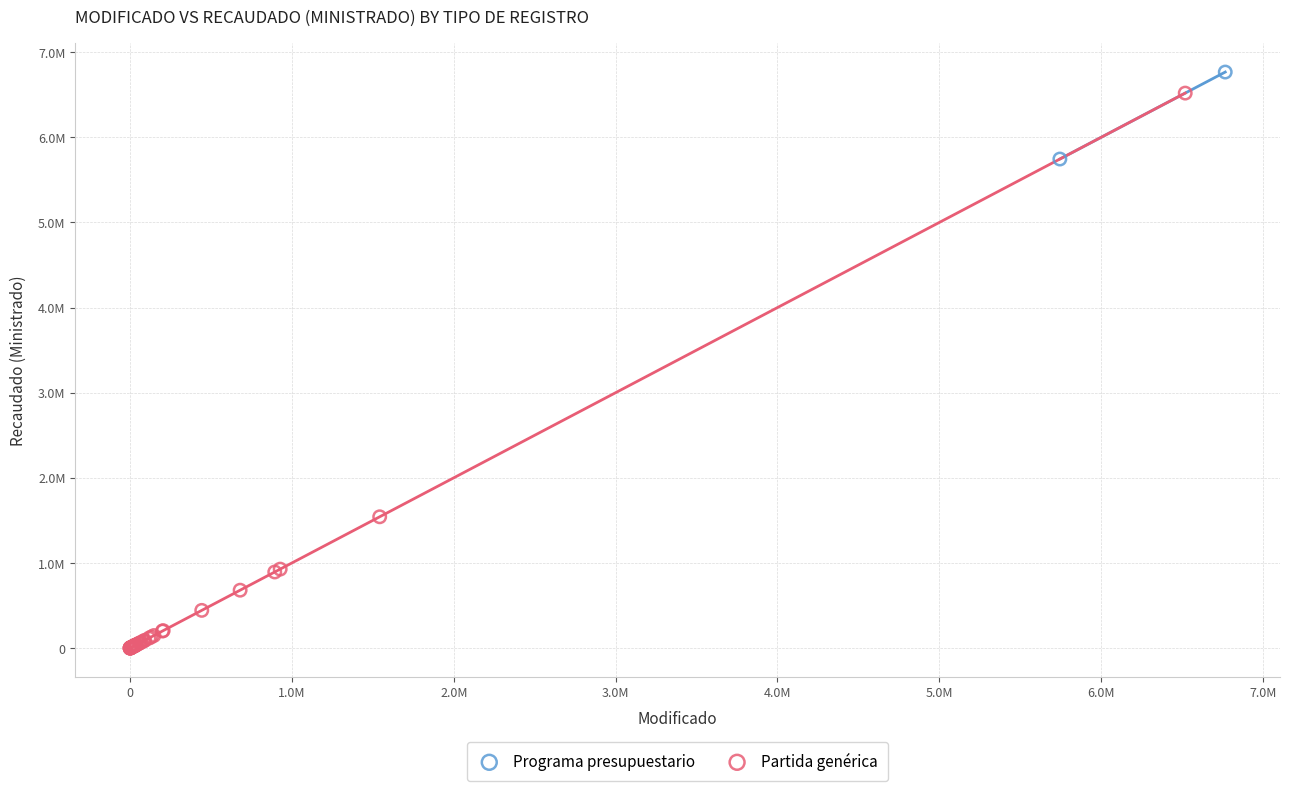

What are all the series names shown in the legend?

Programa presupuestario, Partida genérica